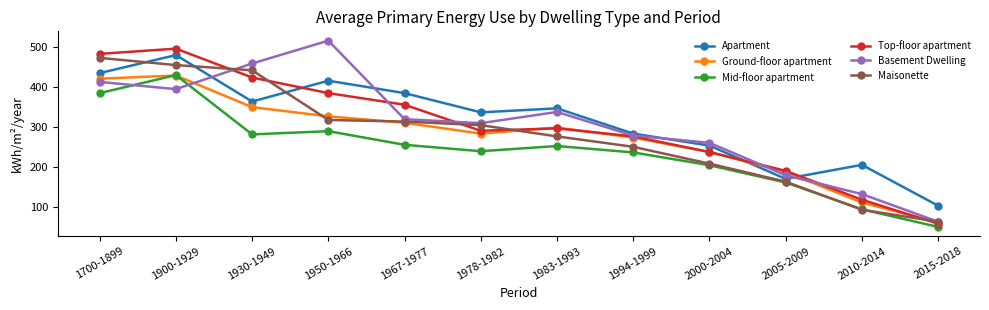

Reading left to right, what are all the values shown in this chart?

Apartment: 1700-1899=434	1900-1929=479	1930-1949=363	1950-1966=415	1967-1977=384	1978-1982=336	1983-1993=346	1994-1999=283	2000-2004=253	2005-2009=170	2010-2014=205	2015-2018=103
Ground-floor apartment: 1700-1899=420	1900-1929=428	1930-1949=349	1950-1966=326	1967-1977=310	1978-1982=283	1983-1993=298	1994-1999=273	2000-2004=237	2005-2009=187	2010-2014=111	2015-2018=61
Mid-floor apartment: 1700-1899=384	1900-1929=429	1930-1949=281	1950-1966=289	1967-1977=255	1978-1982=239	1983-1993=252	1994-1999=236	2000-2004=204	2005-2009=161	2010-2014=94	2015-2018=50
Top-floor apartment: 1700-1899=482	1900-1929=495	1930-1949=423	1950-1966=384	1967-1977=355	1978-1982=290	1983-1993=296	1994-1999=276	2000-2004=237	2005-2009=190	2010-2014=118	2015-2018=58
Basement Dwelling: 1700-1899=412	1900-1929=394	1930-1949=458	1950-1966=515	1967-1977=319	1978-1982=309	1983-1993=337	1994-1999=278	2000-2004=260	2005-2009=179	2010-2014=132	2015-2018=63
Maisonette: 1700-1899=472	1900-1929=454	1930-1949=441	1950-1966=317	1967-1977=313	1978-1982=304	1983-1993=276	1994-1999=250	2000-2004=208	2005-2009=163	2010-2014=93	2015-2018=63